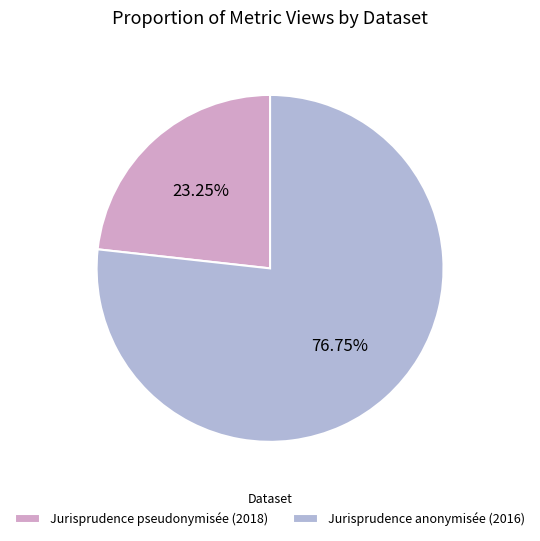

To the nearest percent, what is the average slice percentage?

50%